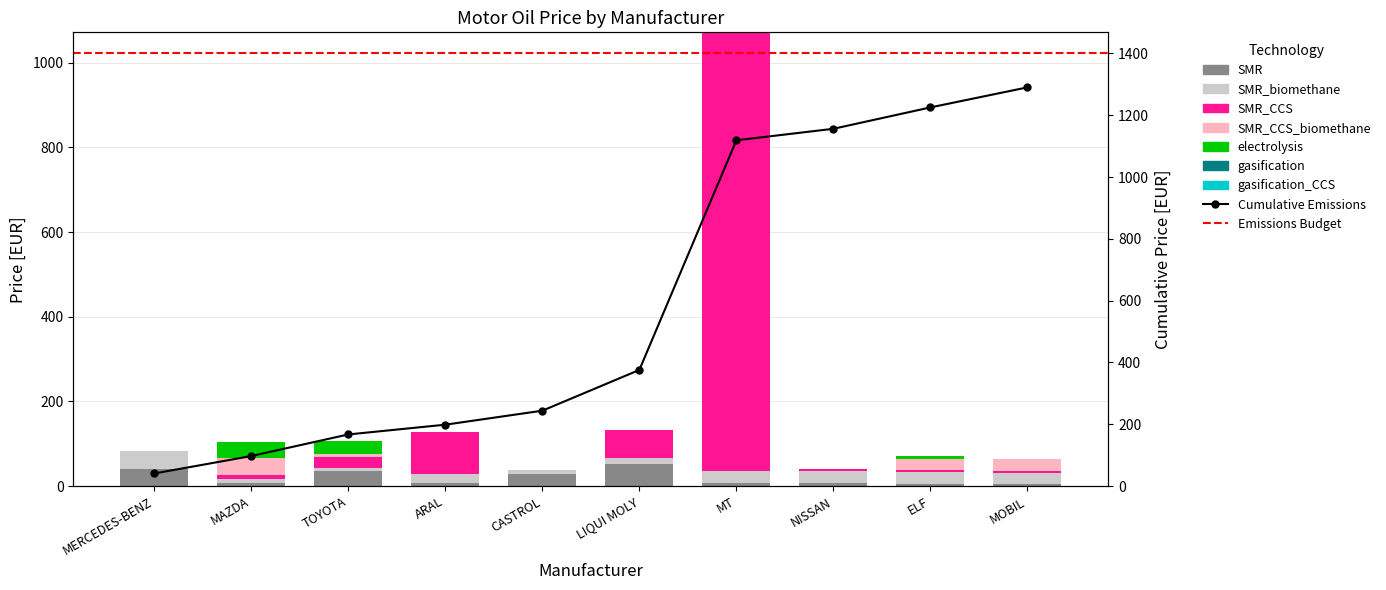

How many categories are shown in the chart?

10